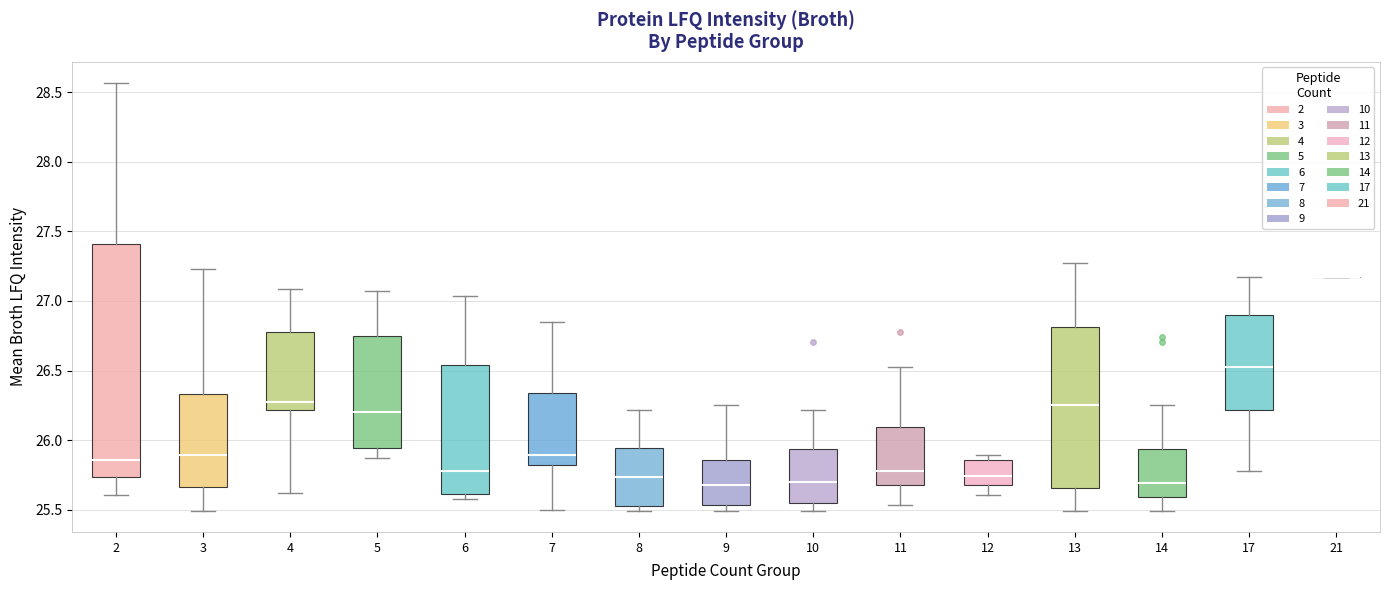

Reading left to right, read every box against the y-axis: the position of its median line, the range the box covers, and the ends of its whiskers. The values are not printed on the chart, so give them approximately, as read against the axis.

2: median 25.85, box 25.75 to 27.40, whiskers 25.60 to 28.55
3: median 25.90, box 25.65 to 26.35, whiskers 25.50 to 27.25
4: median 26.25, box 26.20 to 26.80, whiskers 25.60 to 27.10
5: median 26.20, box 25.95 to 26.75, whiskers 25.85 to 27.05
6: median 25.80, box 25.60 to 26.55, whiskers 25.60 (just below the box's lower edge) to 27.05
7: median 25.90, box 25.80 to 26.35, whiskers 25.50 to 26.85
8: median 25.75, box 25.50 to 25.95, whiskers 25.50 (just below the box's lower edge) to 26.20
9: median 25.70, box 25.55 to 25.85, whiskers 25.50 to 26.25
10: median 25.70, box 25.55 to 25.95, whiskers 25.50 to 26.20
11: median 25.80, box 25.70 to 26.10, whiskers 25.55 to 26.55
12: median 25.75, box 25.65 to 25.85, whiskers 25.60 to 25.90
13: median 26.25, box 25.65 to 26.80, whiskers 25.50 to 27.25
14: median 25.70, box 25.60 to 25.95, whiskers 25.50 to 26.25
17: median 26.55, box 26.20 to 26.90, whiskers 25.80 to 27.15
21: box collapsed to a line at 27.15, whiskers 27.15 to 27.15